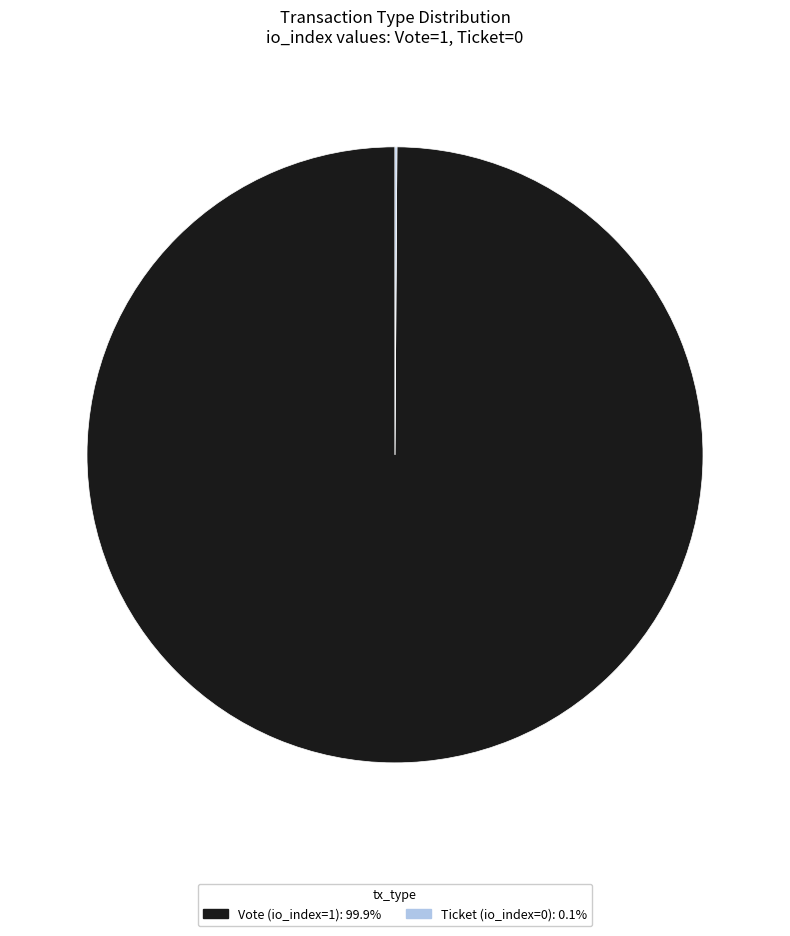

Does Vote account for over 50% of the chart?

Yes